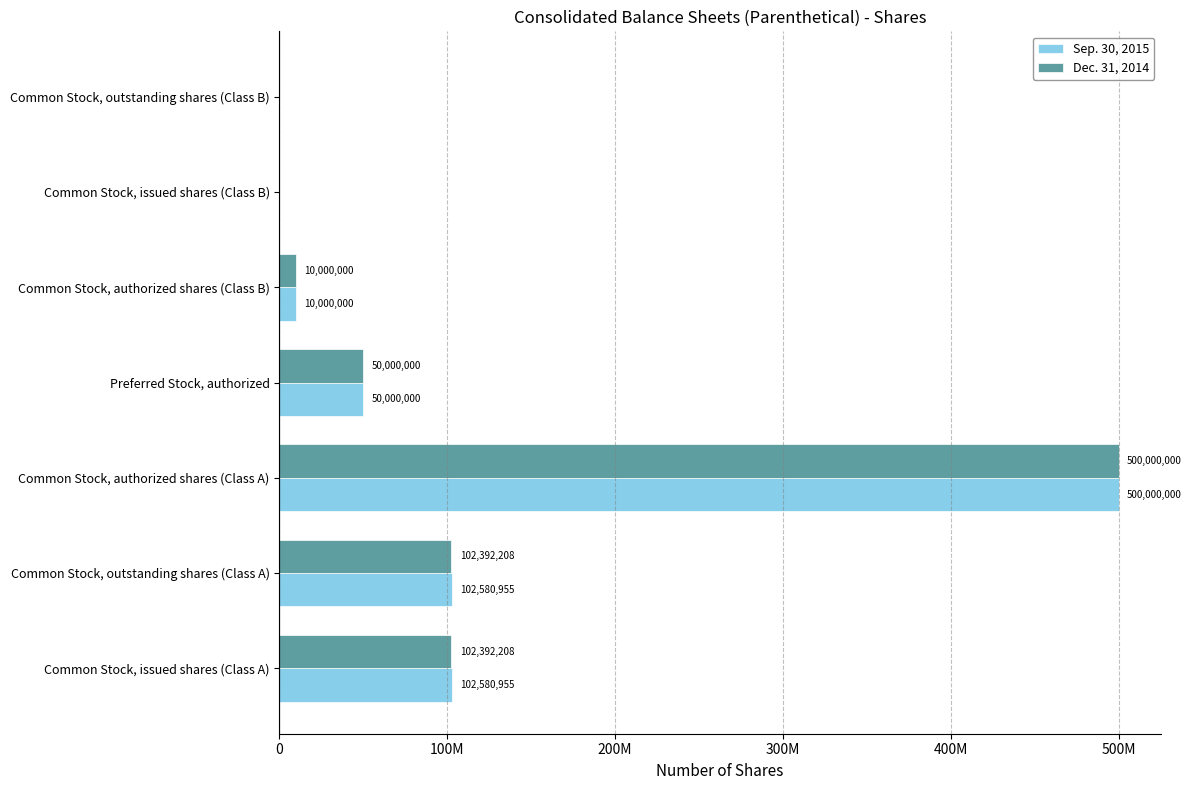

What are all the series names shown in the legend?

Sep. 30, 2015, Dec. 31, 2014